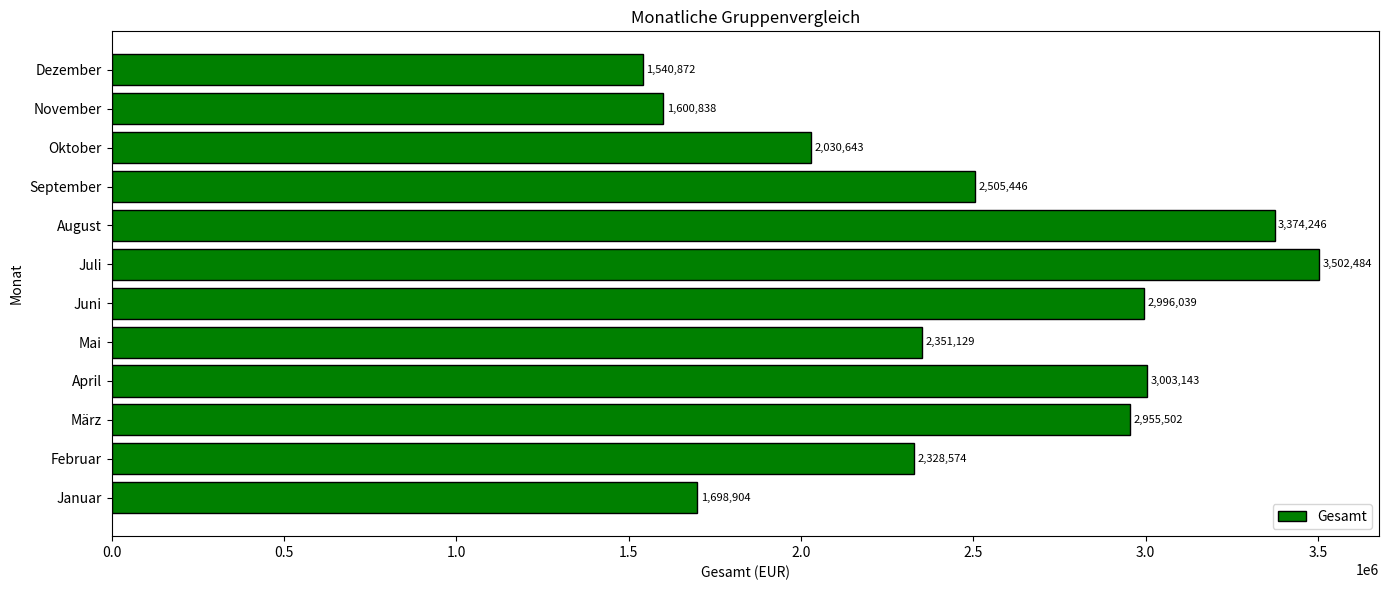

Which label corresponds to the smallest value in the chart?

Dezember